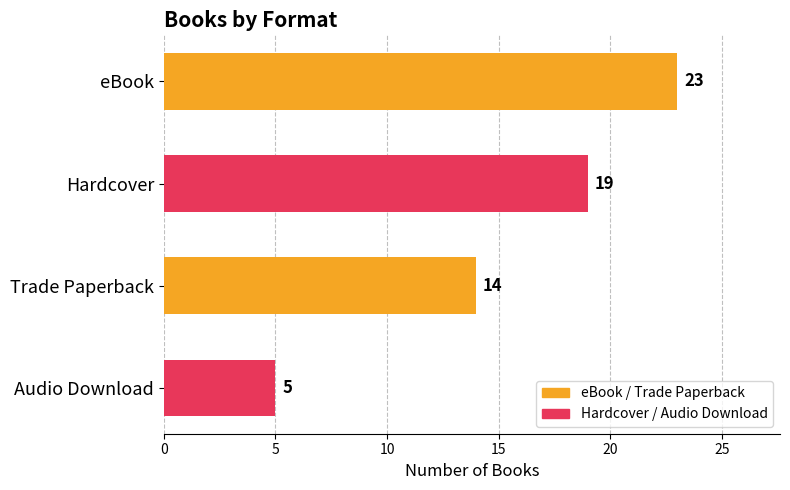

Where is the data nearest to the value 14?

Trade Paperback